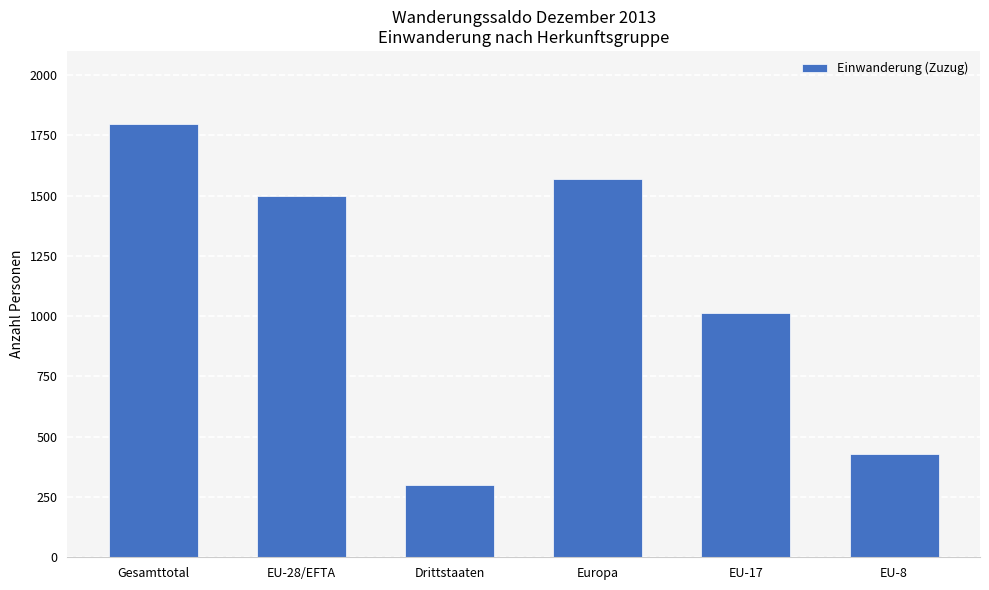

Is it true that the value at Drittstaaten is 300?

True